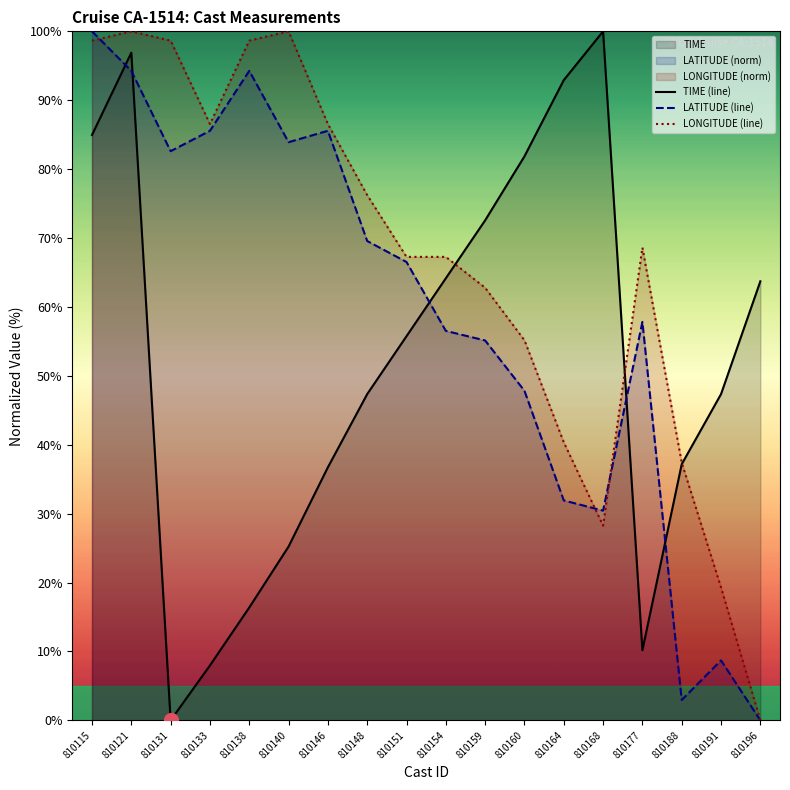

Is the value of LONGITUDE (line) at 810138 greater than the value of LATITUDE (line) at 810151?

Yes